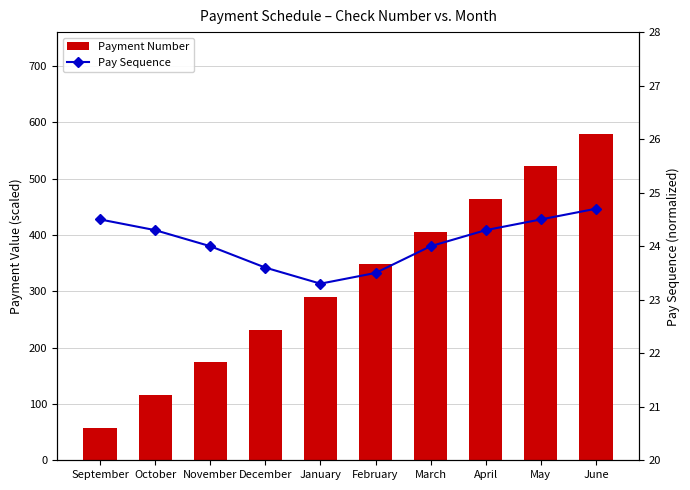

Rank the categories by Pay Sequence value from lowest to highest.

January, February, December, November, March, October, April, September, May, June